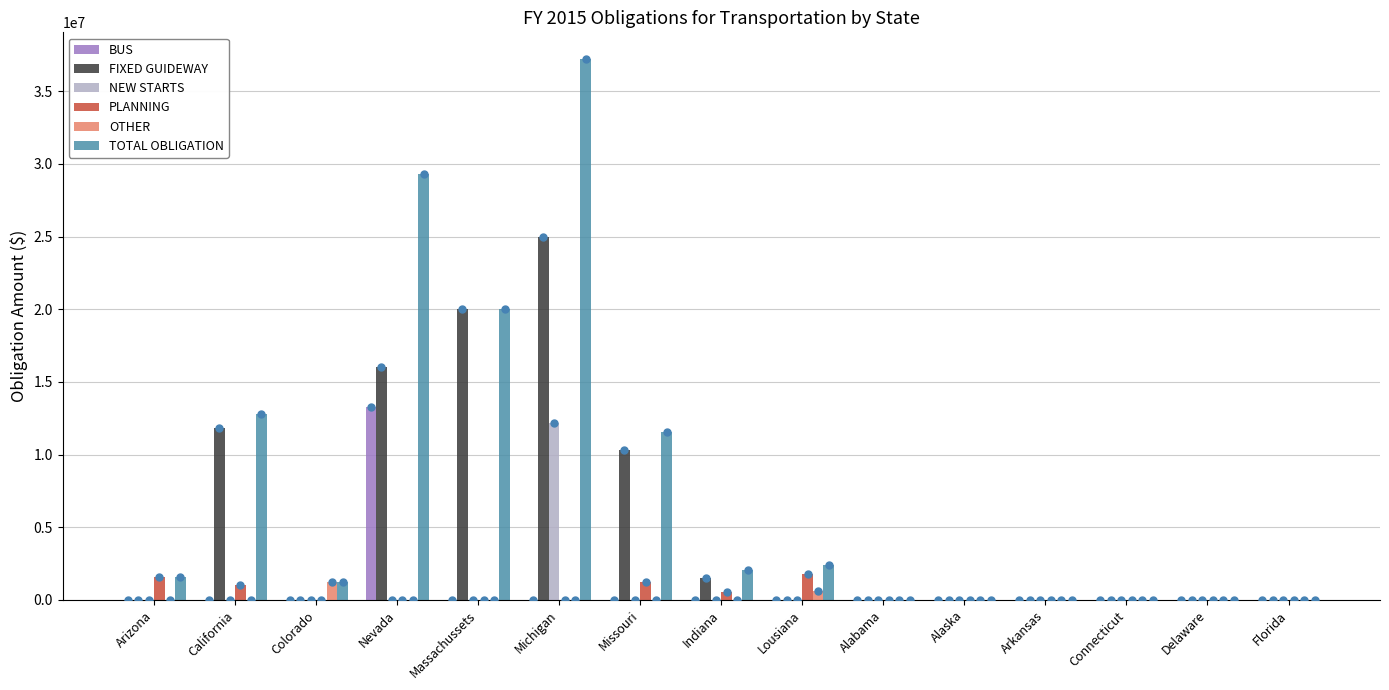

At which category is the sum across all series the highest?

Michigan